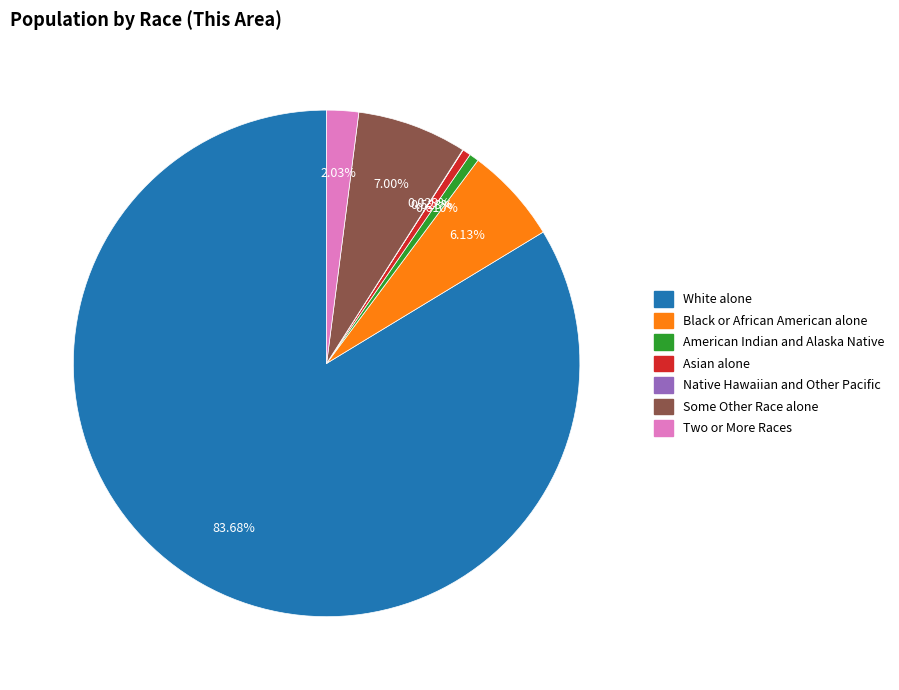

Is the sum of White alone and American Indian and Alaska Native greater than half?

Yes